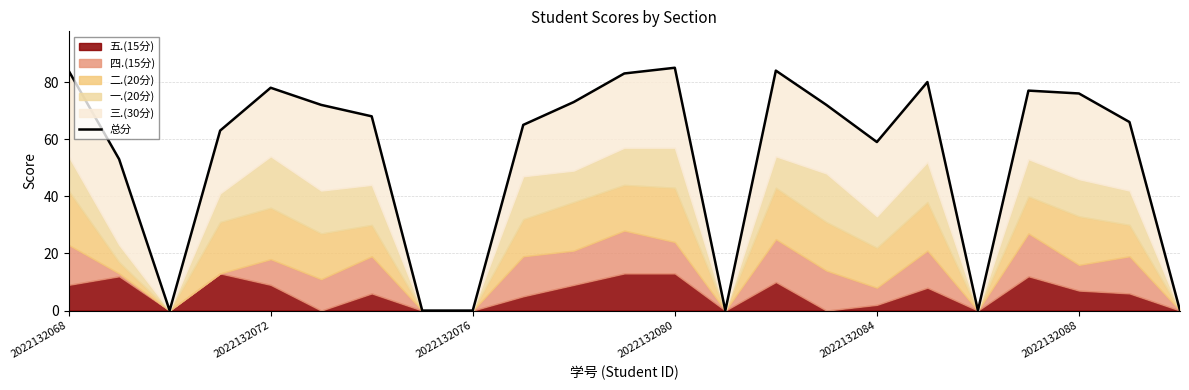

What is the value of the 15th point from the left?

84